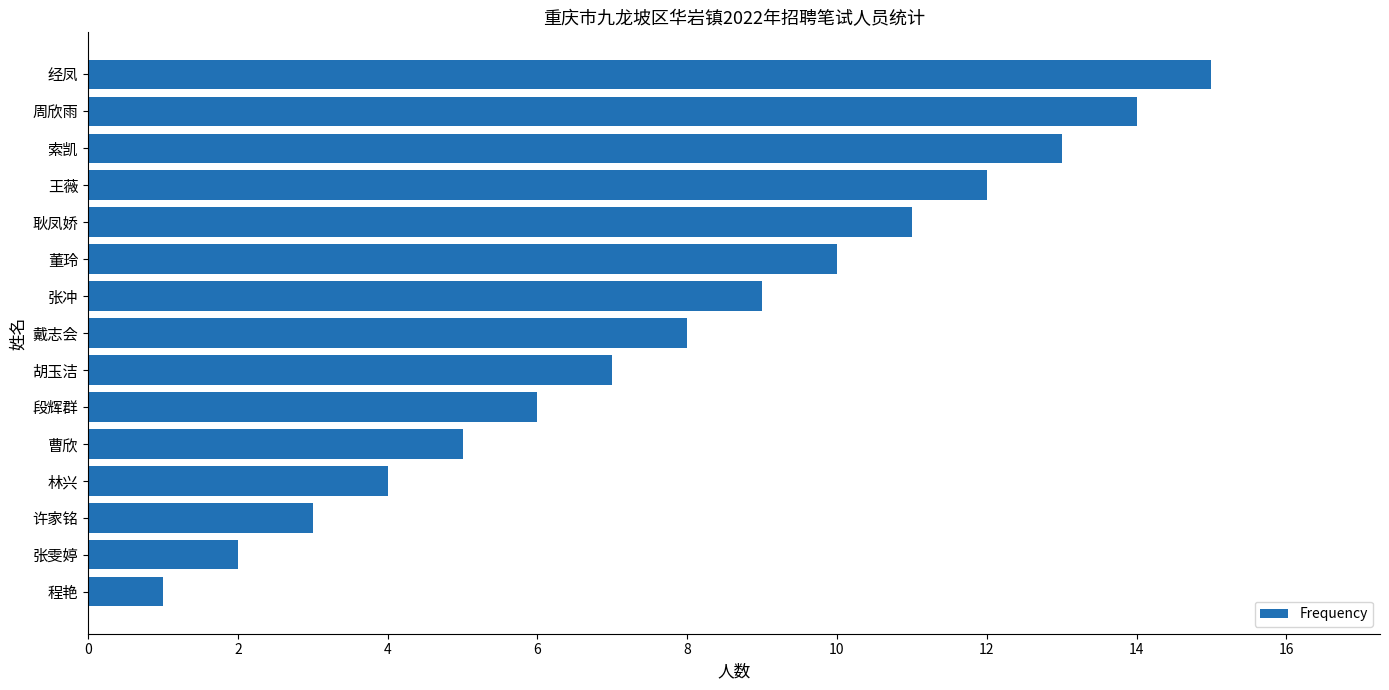

How many data points are less than 8?

7